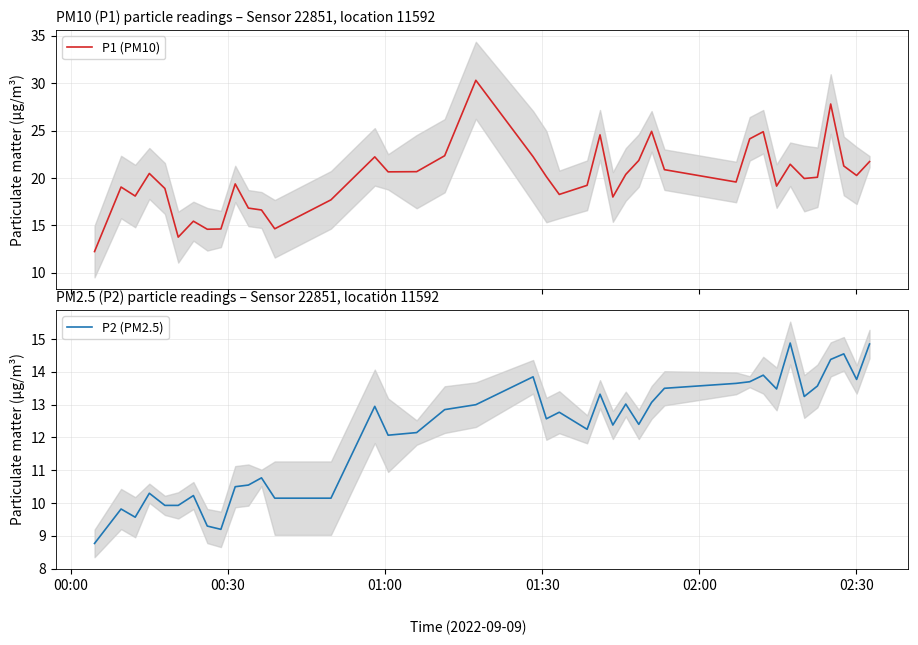

Does the chart have visible grid lines?

Yes